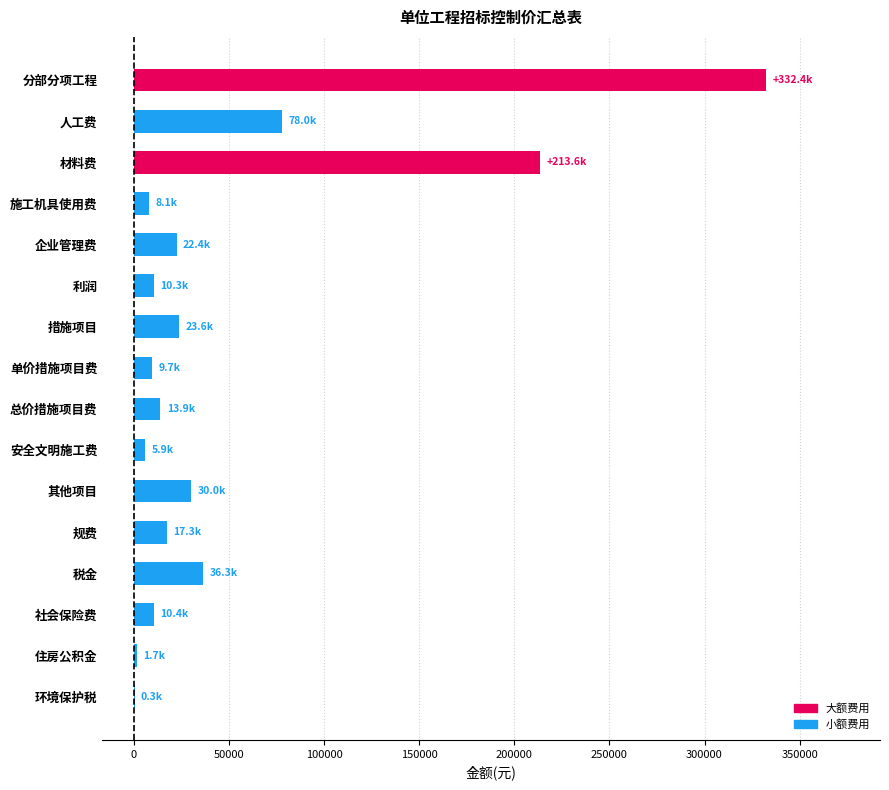

Which has a higher value, 其他项目 or 规费?

其他项目